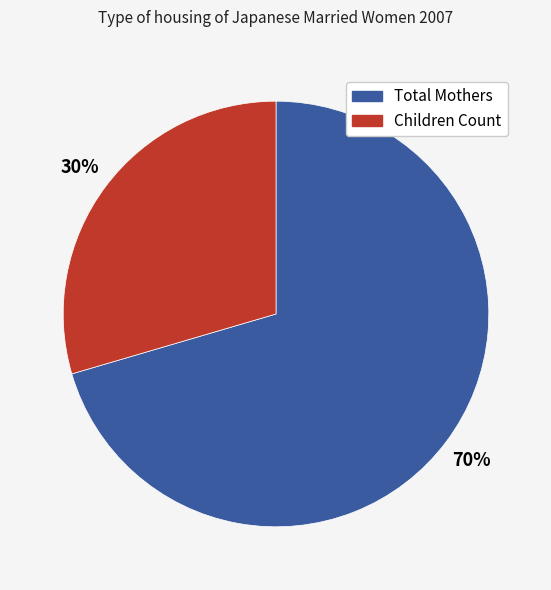

Is there a majority slice in this chart?

Yes